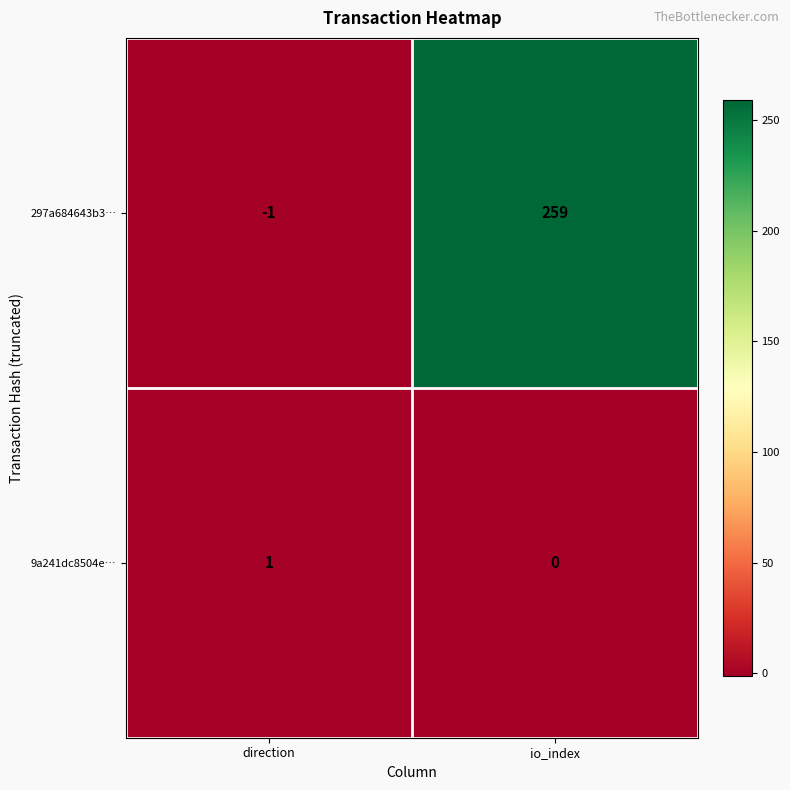

Reading left to right, list all the values displayed in this chart.

297a684643b3…: direction=-1	io_index=259
9a241dc8504e…: direction=1	io_index=0